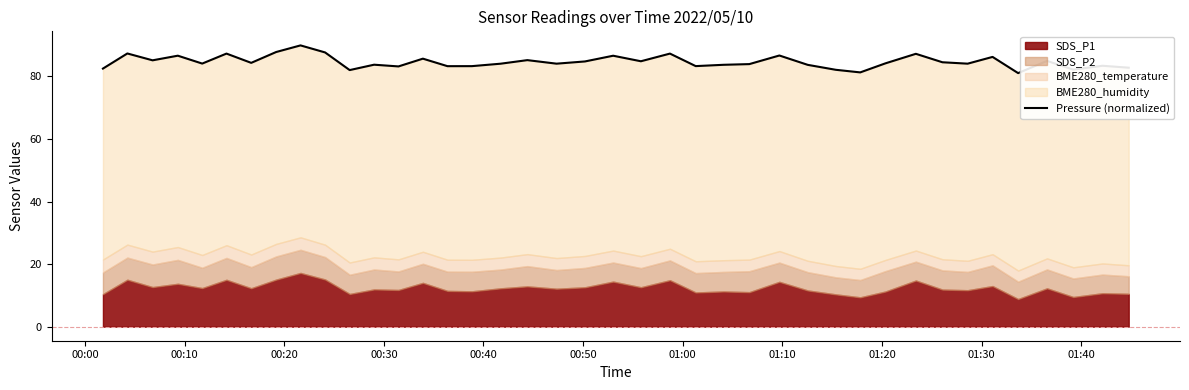

Is it true that the value at 00:00 is 36.1?

False